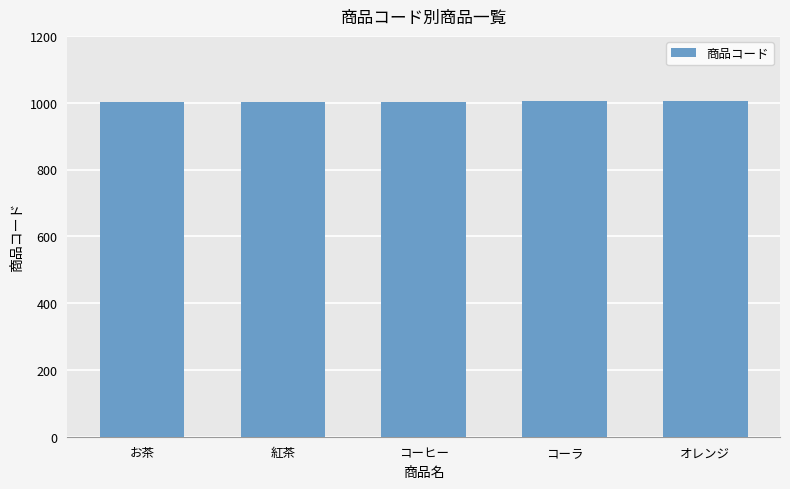

Count the number of data series in this chart.

1